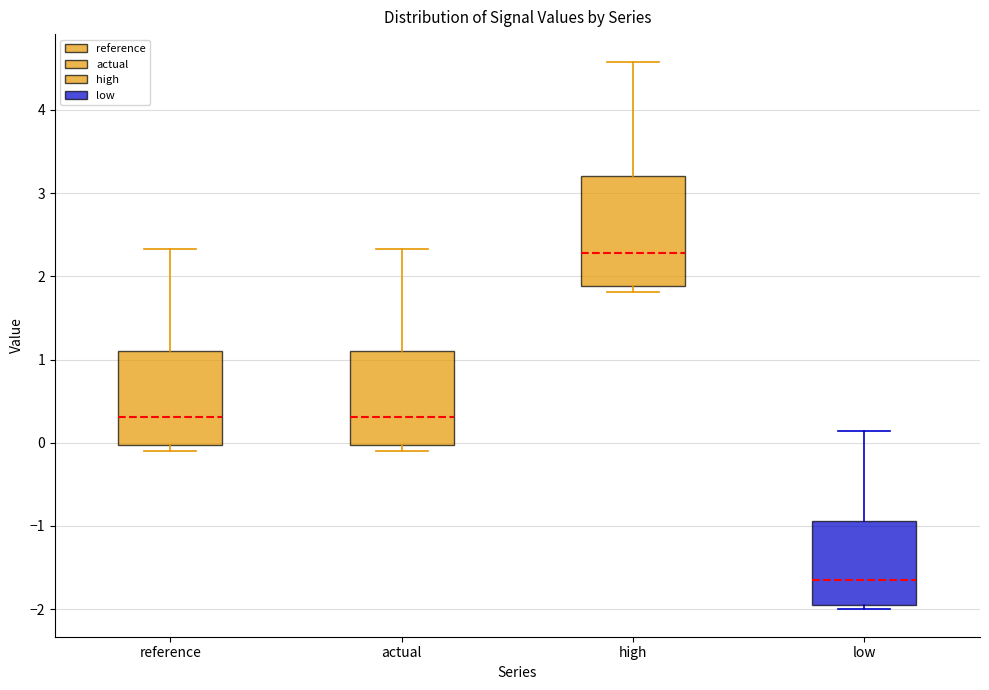

Which box has the highest median line?

high